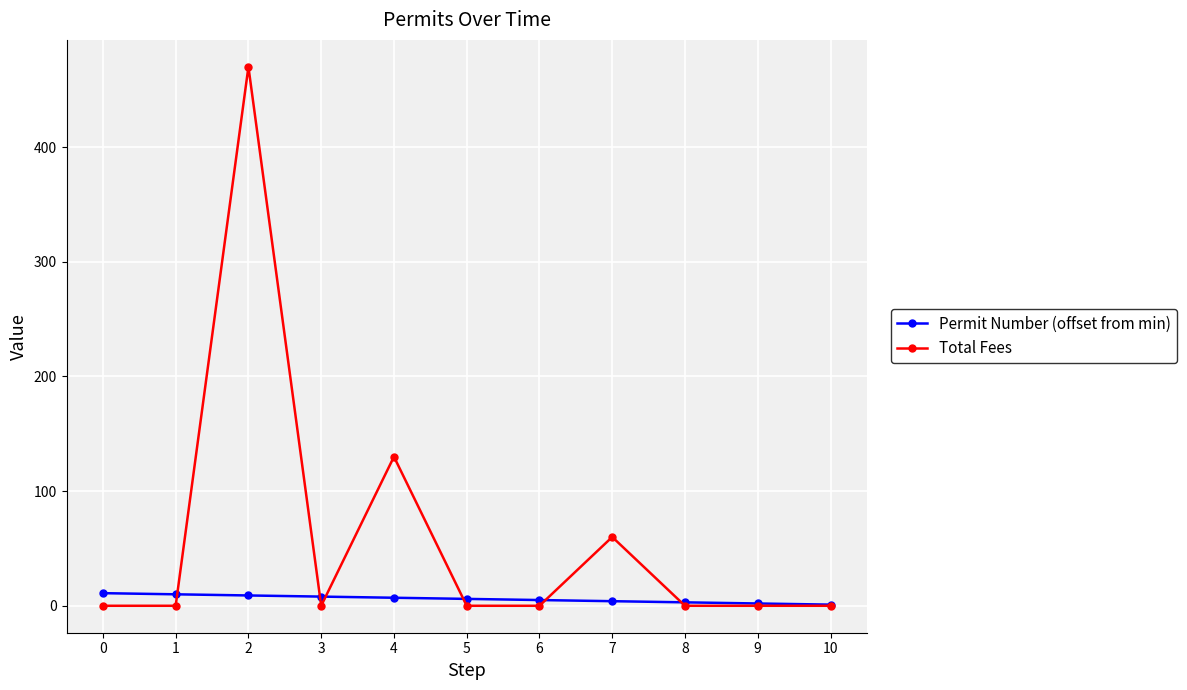

What is the approximate value of Permit Number (offset from min) at 1, to the nearest 5?

10